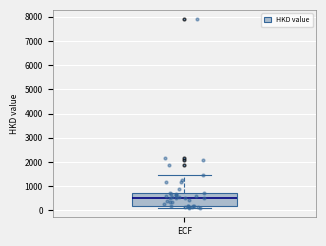

Read this box plot against the y-axis: the position of the median line, the range covered by the box, and the ends of both whiskers. The values are not printed on the chart, so give them approximately, as read against the axis.

median 500, box 200 to 700, whiskers 100 to 1500